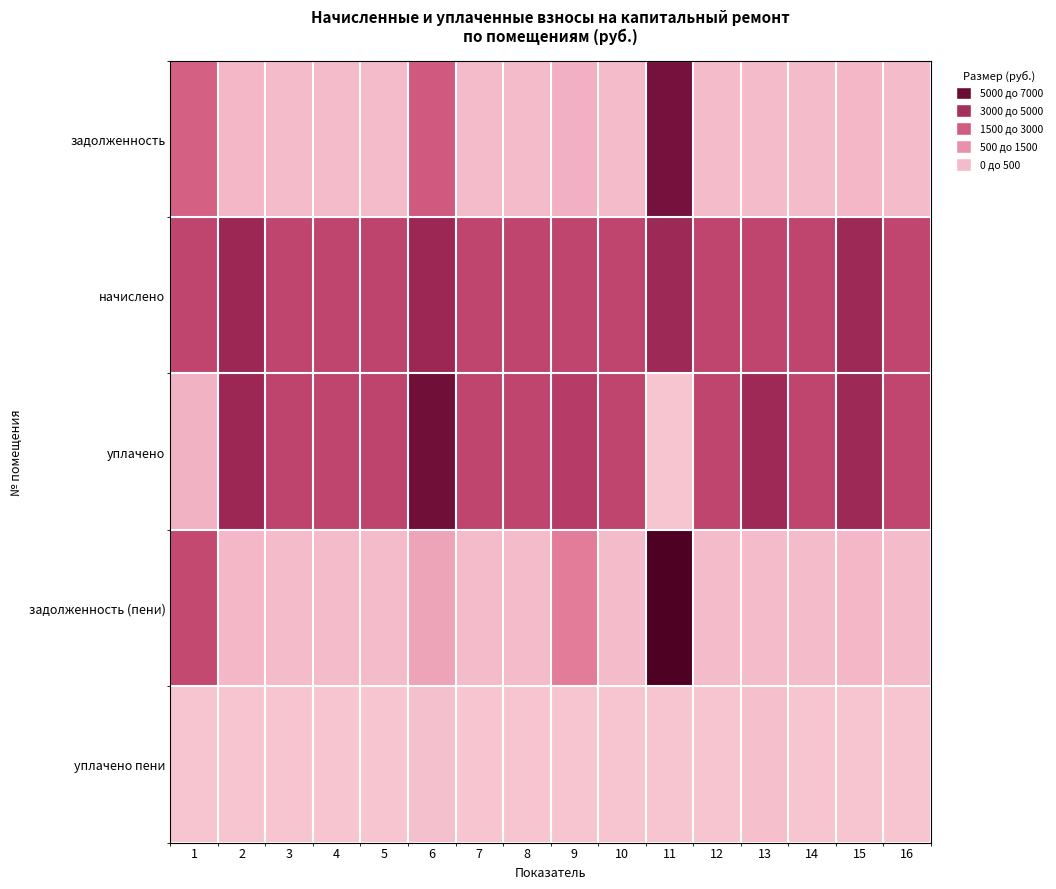

At which category does the chart reach its peak across all series?

11